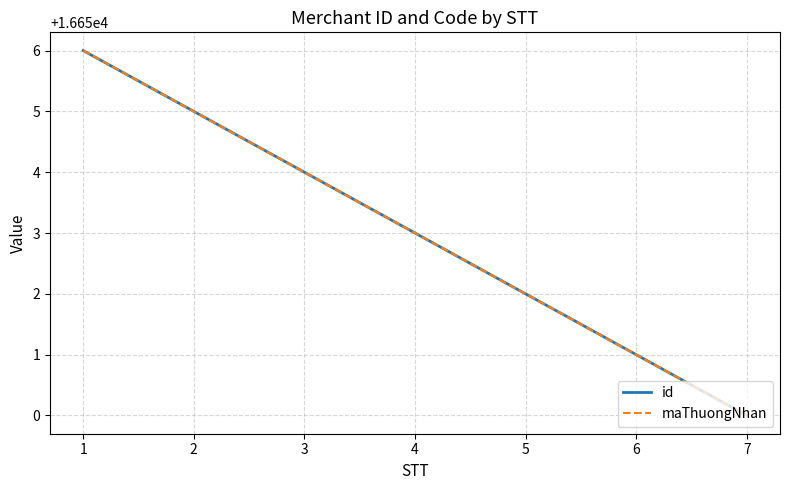

What is the difference between the maximum and minimum values in the maThuongNhan series?

6